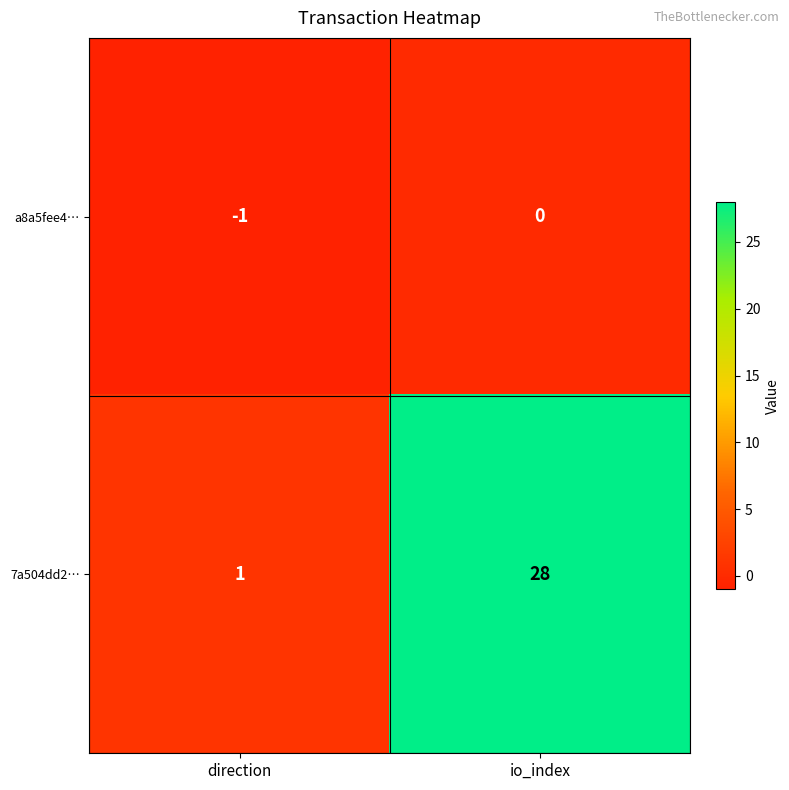

Which series has the largest total across all categories?

7a504dd2…